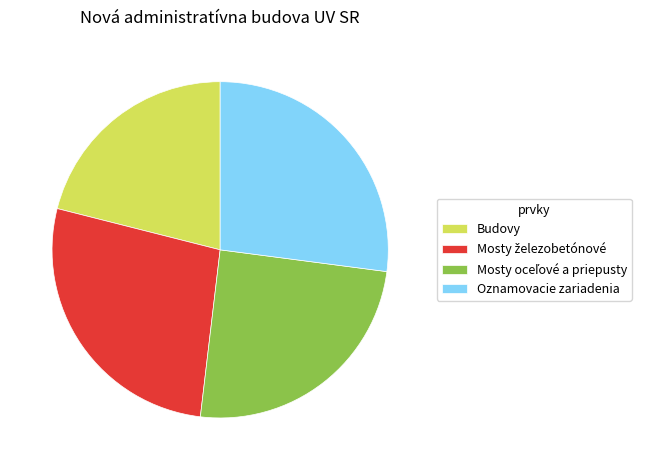

How many segments does this pie chart have?

4